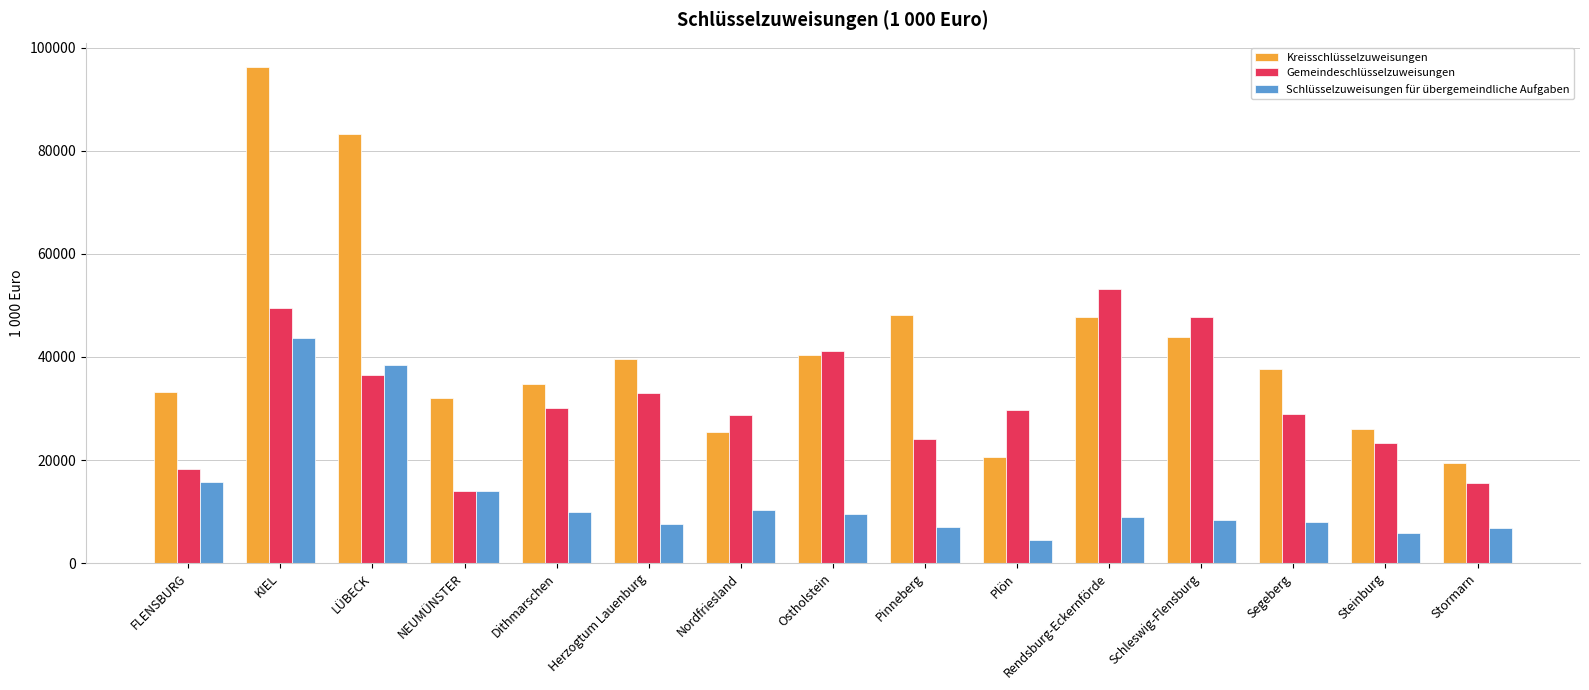

True or false: Schlüsselzuweisungen für übergemeindliche Aufgaben has a value of 5466 at NEUMÜNSTER.

False